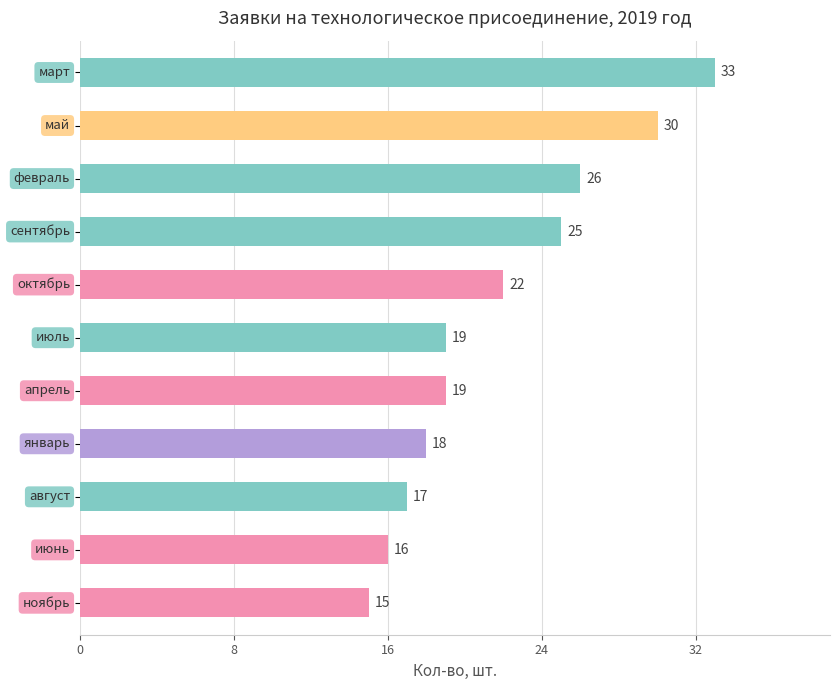

What is the difference between the maximum and minimum values?

18